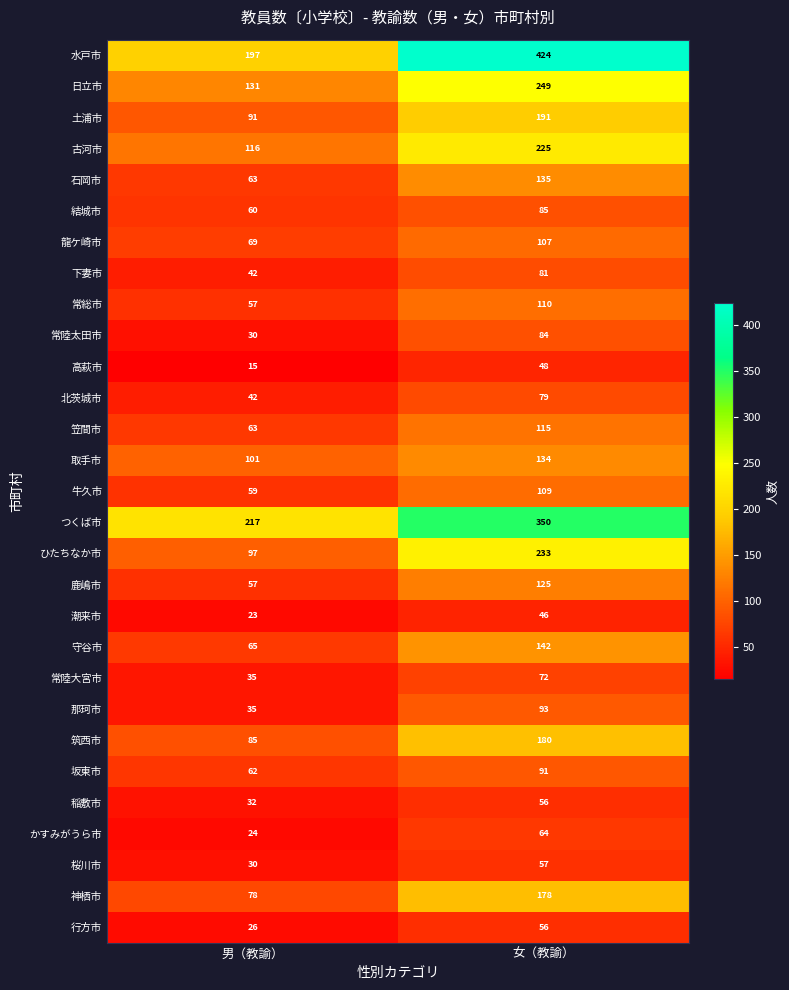

Read the 常陸大宮市 value at 女（教諭）, to the nearest 5.

70